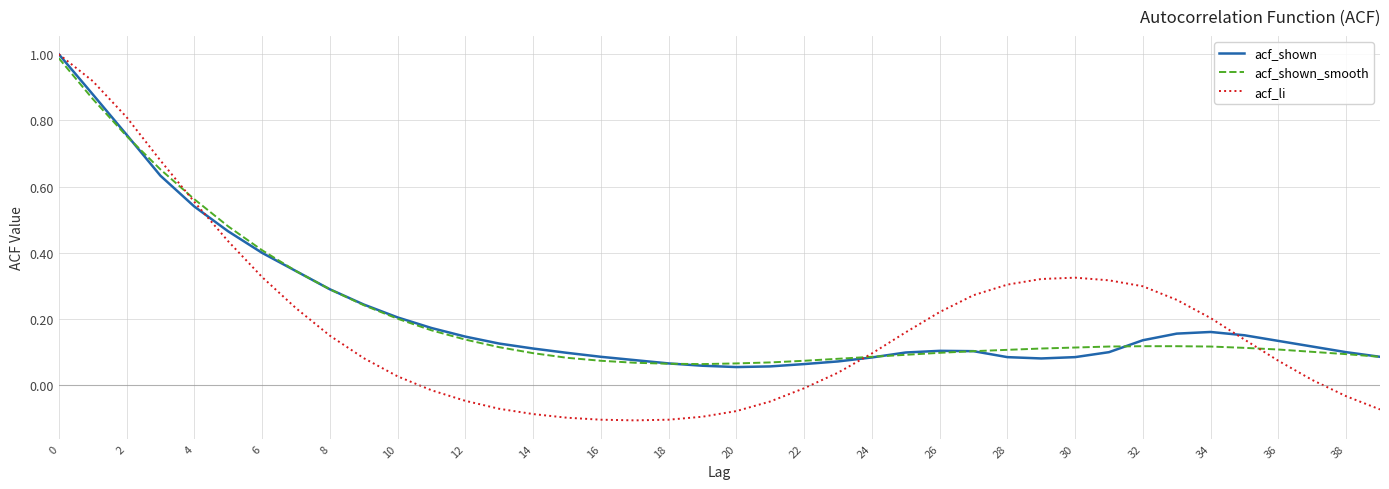

Which series has the widest spread of values?

acf_li